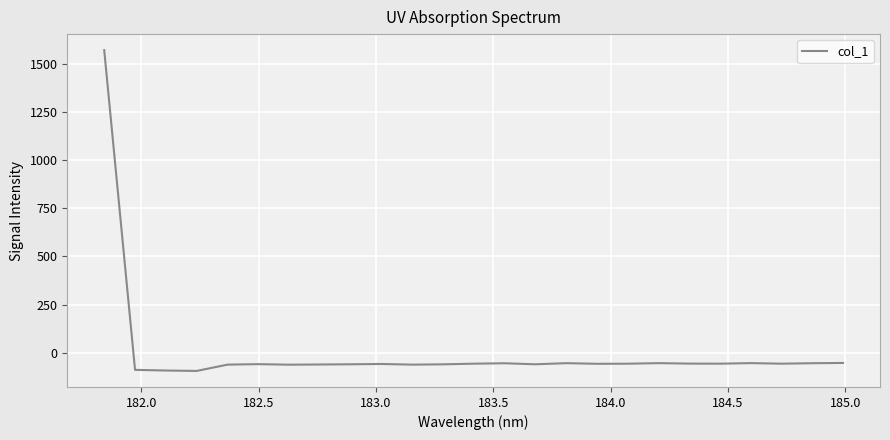

What is the smallest value displayed?

-94.3